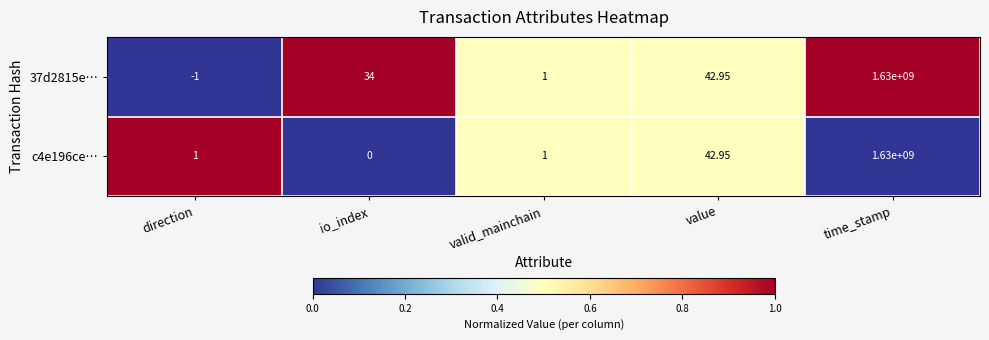

At which category does the chart reach its minimum across all series?

direction